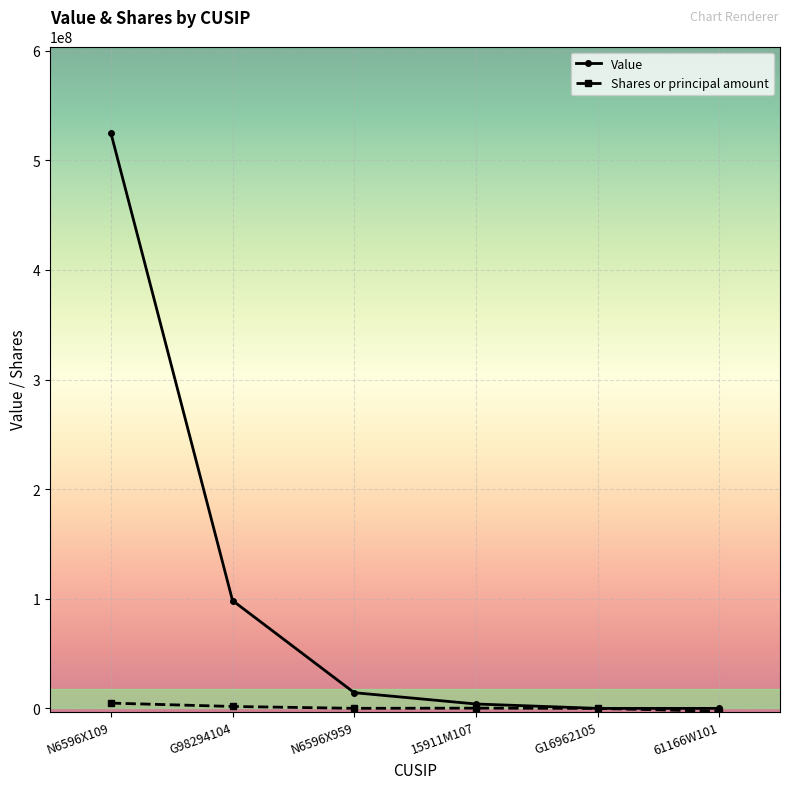

How many values in the Shares or principal amount series are below 240725?

3